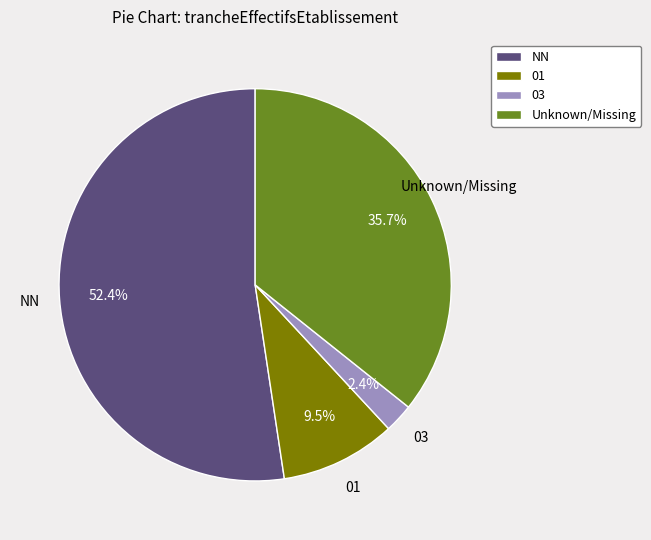

How many slices are in this pie chart?

4